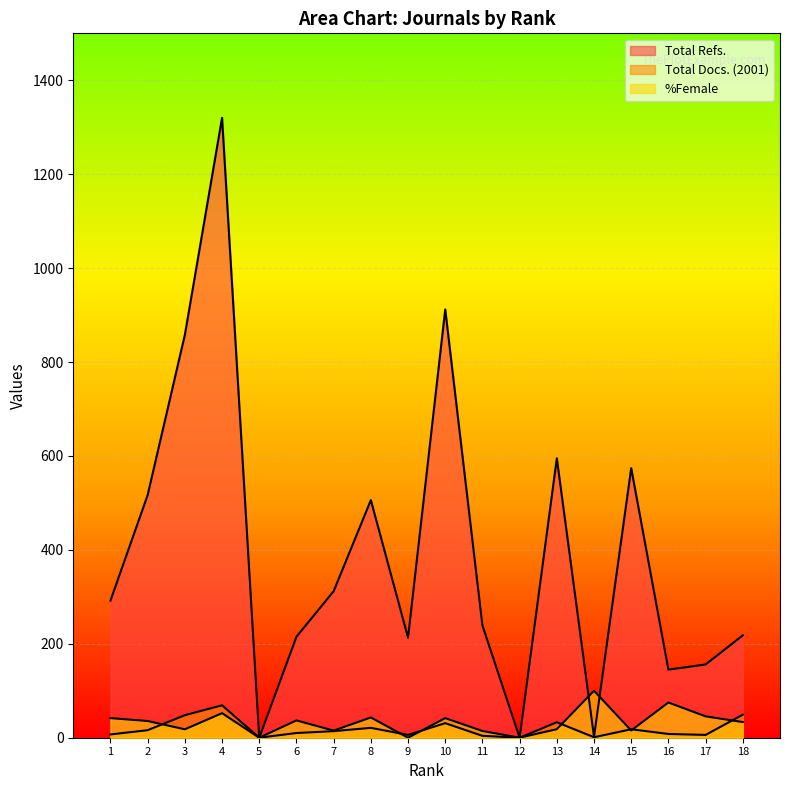

Reading right to left, list all the values displayed in this chart.

Total Refs.: 18=218.0	17=156.0	16=145.0	15=574.0	14=2.0	13=595.0	12=0.0	11=239.0	10=912.0	9=213.0	8=506.0	7=312.0	6=215.0	5=0.0	4=1320.0	3=858.0	2=517.0	1=292.0
Total Docs. (2001): 18=49.0	17=6.0	16=8.0	15=18.0	14=1.0	13=33.0	12=0.0	11=4.0	10=31.0	9=6.0	8=21.0	7=14.0	6=10.0	5=0.0	4=69.0	3=48.0	2=16.0	1=7.0
%Female: 18=33.3	17=45.5	16=75.0	15=15.4	14=100.0	13=18.2	12=0.0	11=14.3	10=41.7	9=0.0	8=43.1	7=15.2	6=36.8	5=0.0	4=52.3	3=17.9	2=35.6	1=41.7